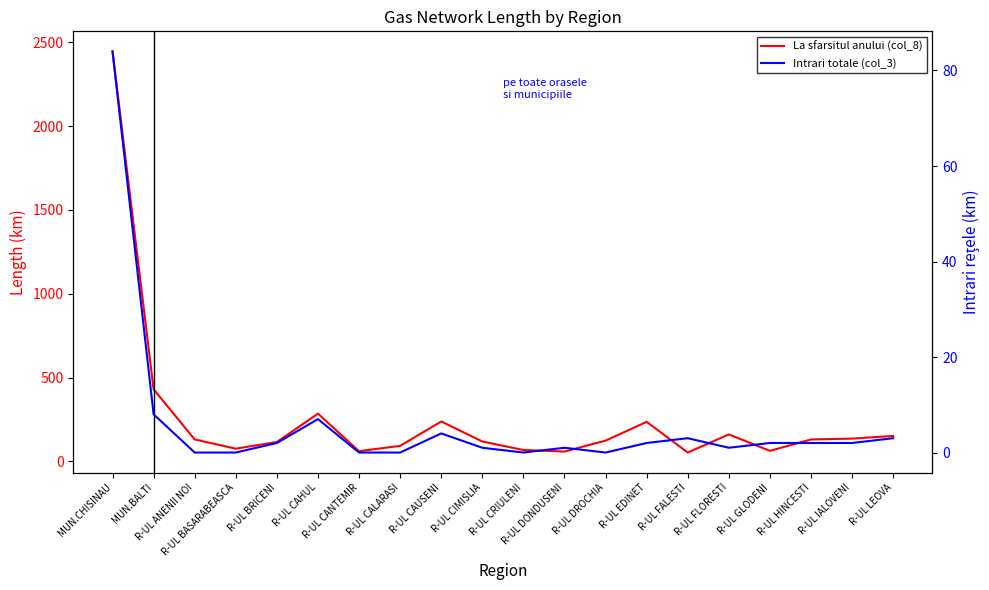

At which category does Intrari totale (col_3) reach its first local peak?

R-UL CAHUL